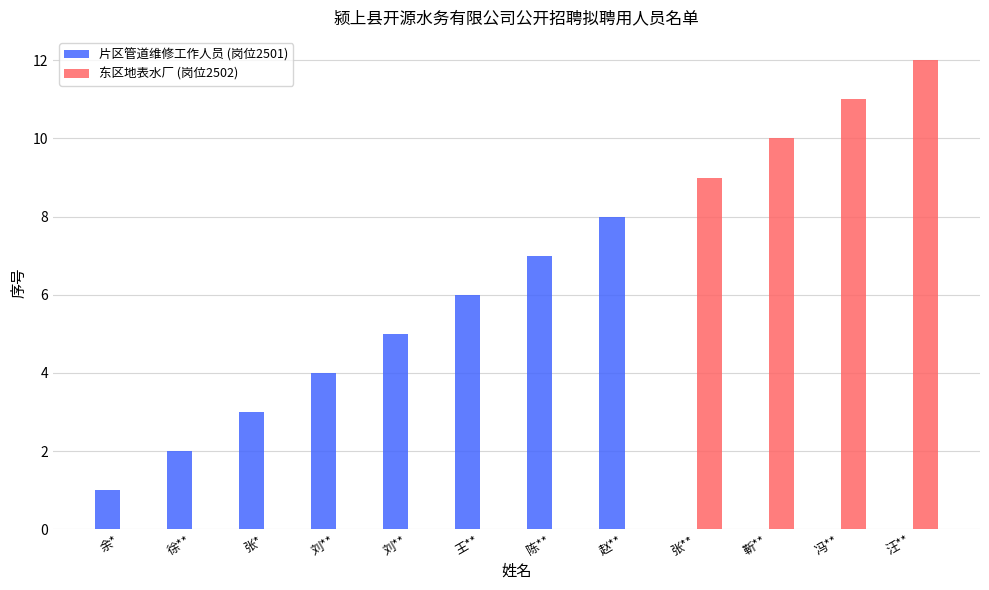

Is it true that 东区地表水厂 (岗位2502) equals 8 at 徐**?

False